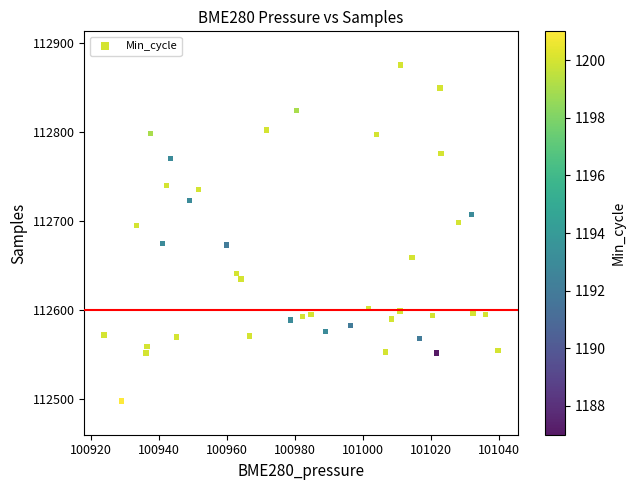

What is the range of Y values (max minus min)?

377